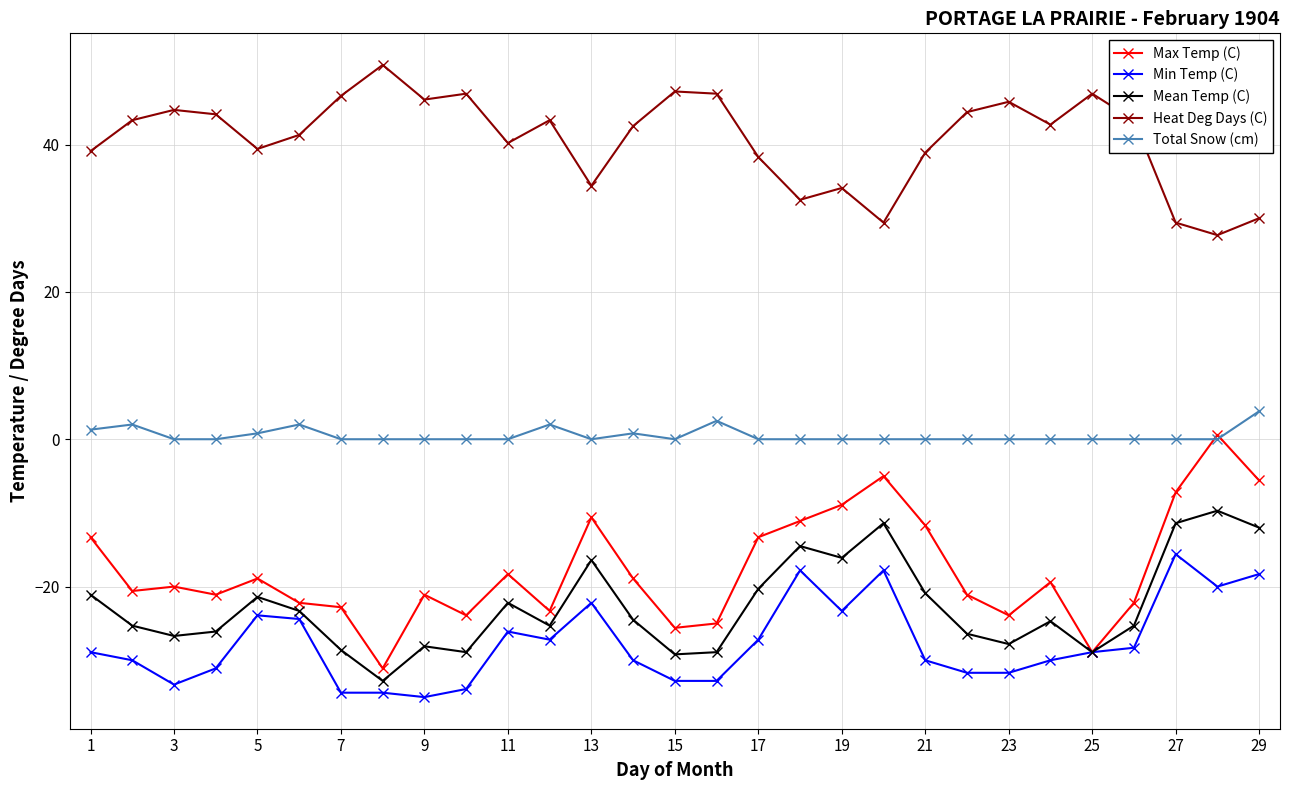

How many data points in Heat Deg Days (C) are above 42?

16